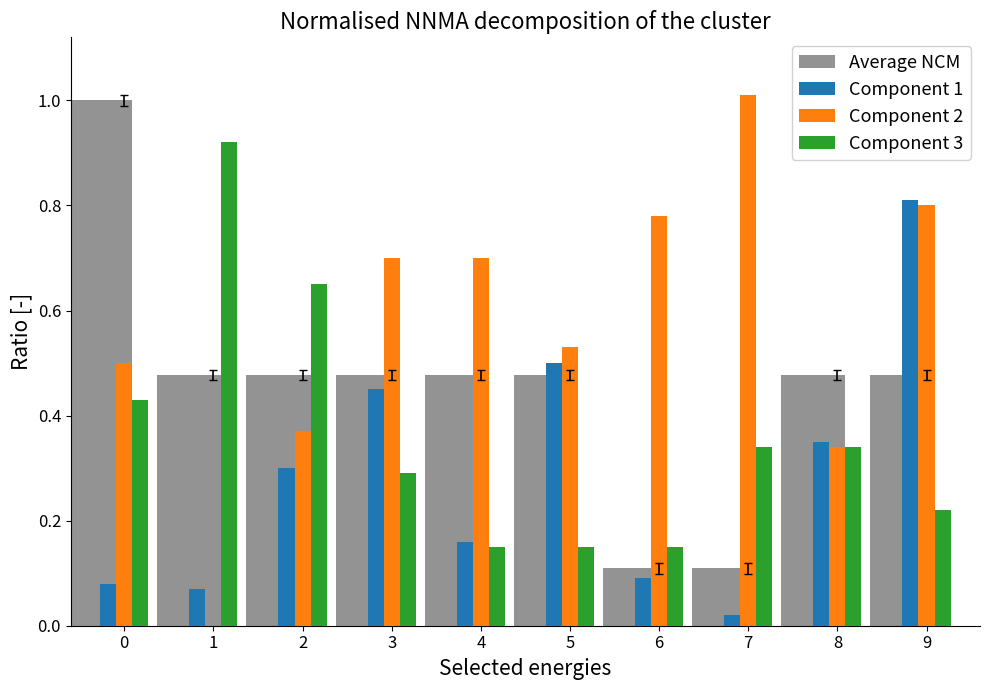

Which series changed the most between 3 and 8?

Component 2